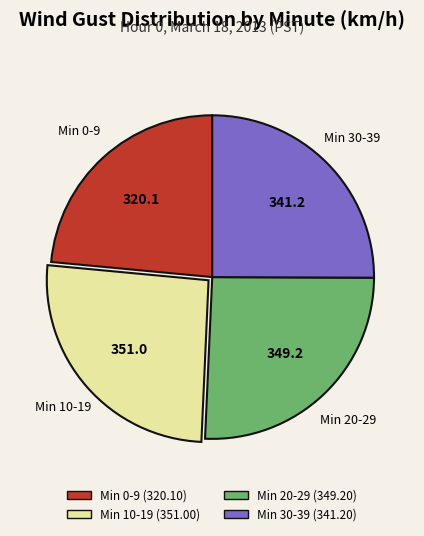

Is there any slice that represents more than half of the pie?

No